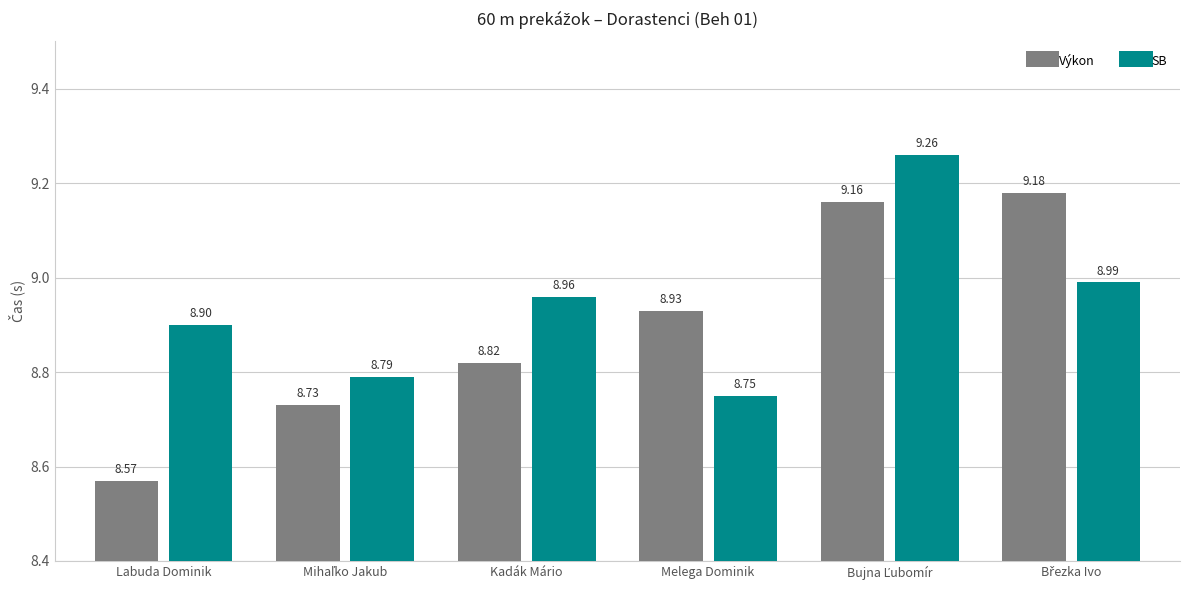

What position from the left is Kadák Mário?

3